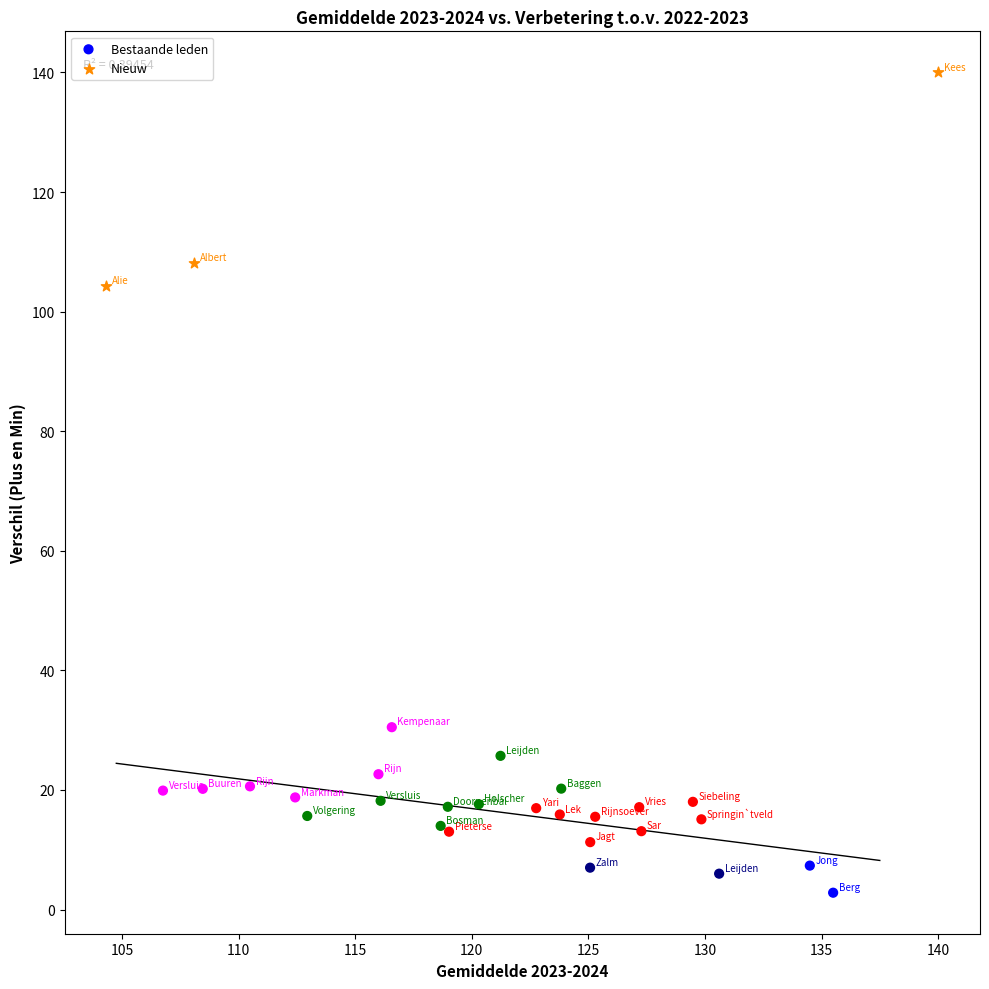

What are all the series names shown in the legend?

Bestaande leden, Nieuw